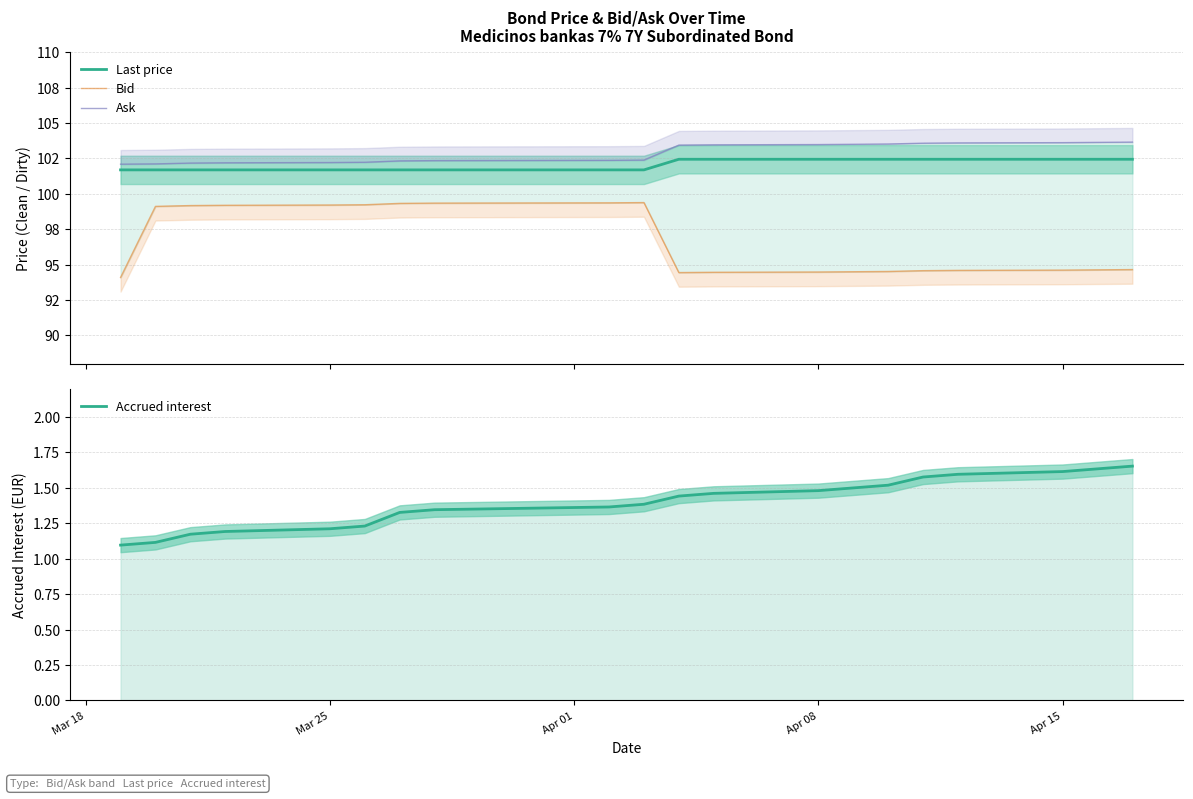

True or false: Bid and Accrued interest intersect in this chart.

False